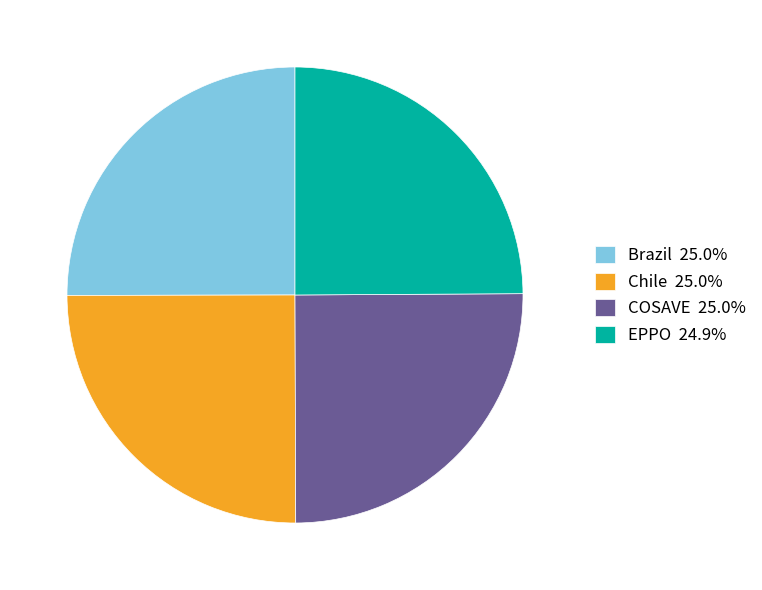

How many segments does this pie chart have?

4